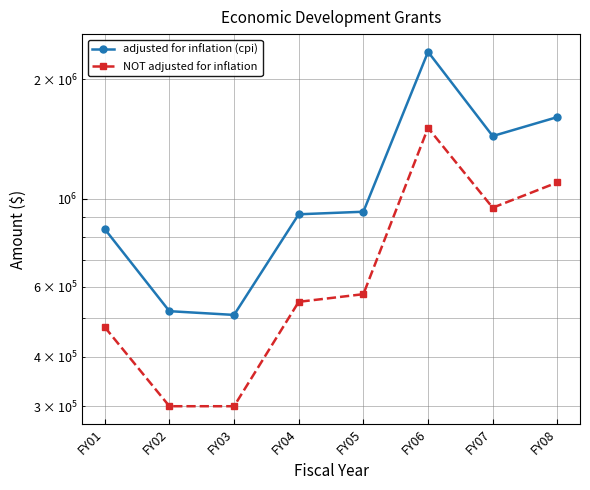

Reading left to right, transcribe all the data shown in this chart.

adjusted for inflation (cpi): FY01=839482	FY02=520974	FY03=509744	FY04=914362	FY05=928040	FY06=2348401	FY07=1440046	FY08=1607777
NOT adjusted for inflation: FY01=475000	FY02=300000	FY03=300000	FY04=550000	FY05=575000	FY06=1510000	FY07=950000	FY08=1100000